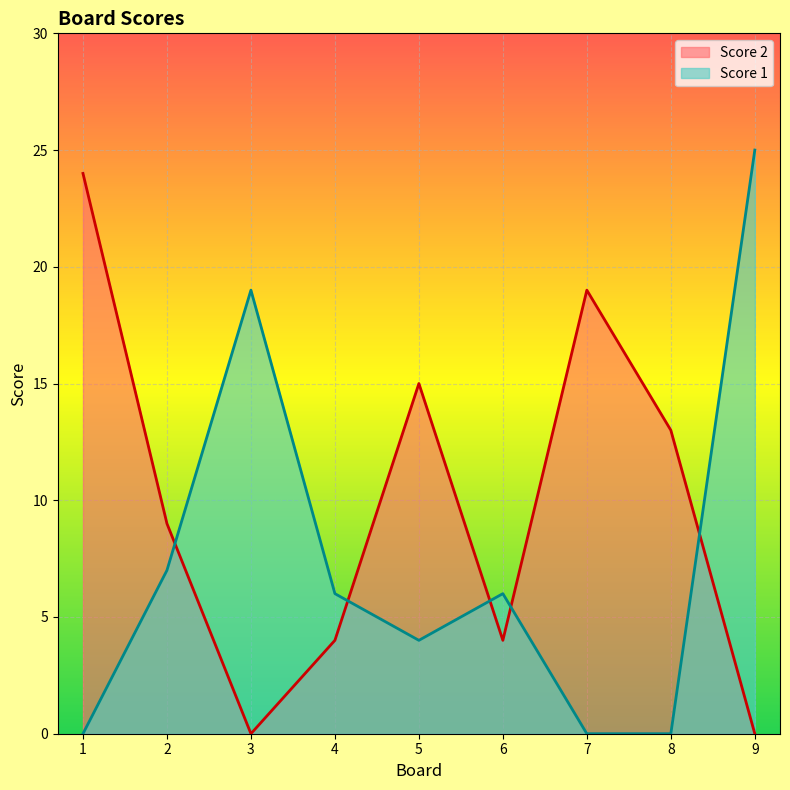

How many data points in Score 2 are above 9?

4